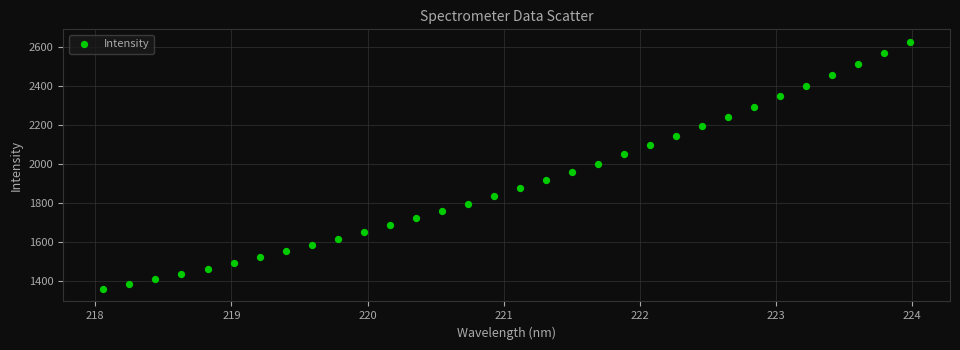

What is the range of X values (max minus min)?

5.9